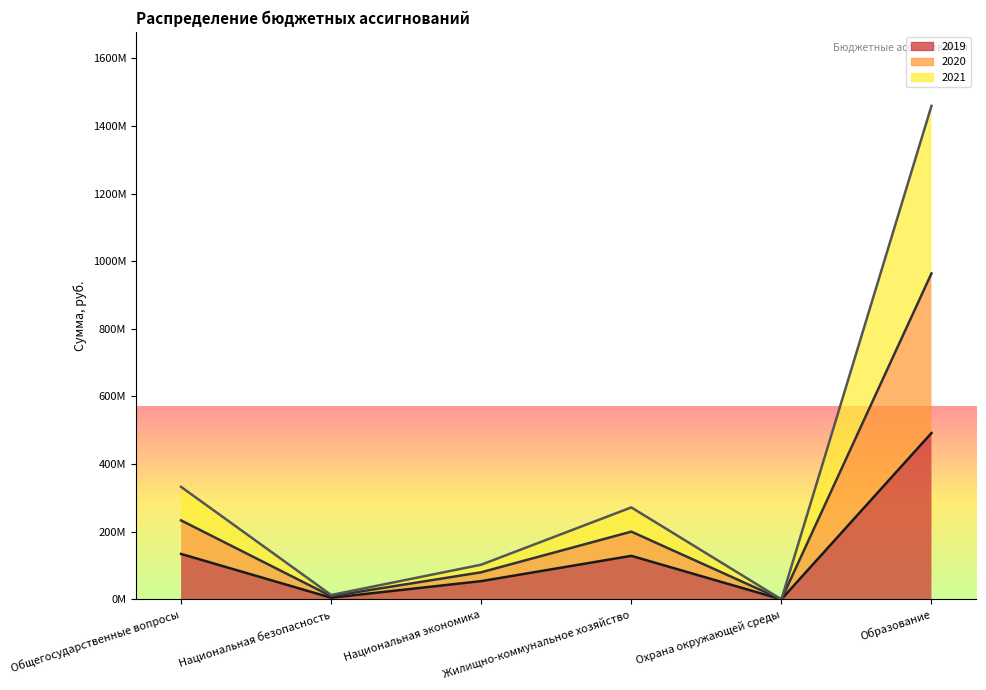

What are all the series names shown in the legend?

2019, 2020, 2021